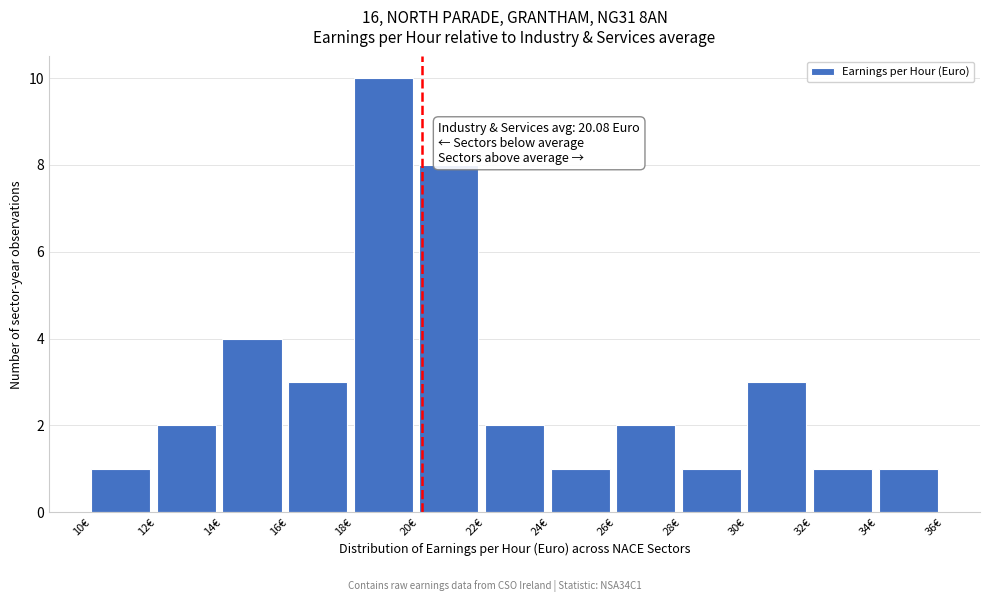

Which range on the x-axis has the tallest bar?

18 to 20